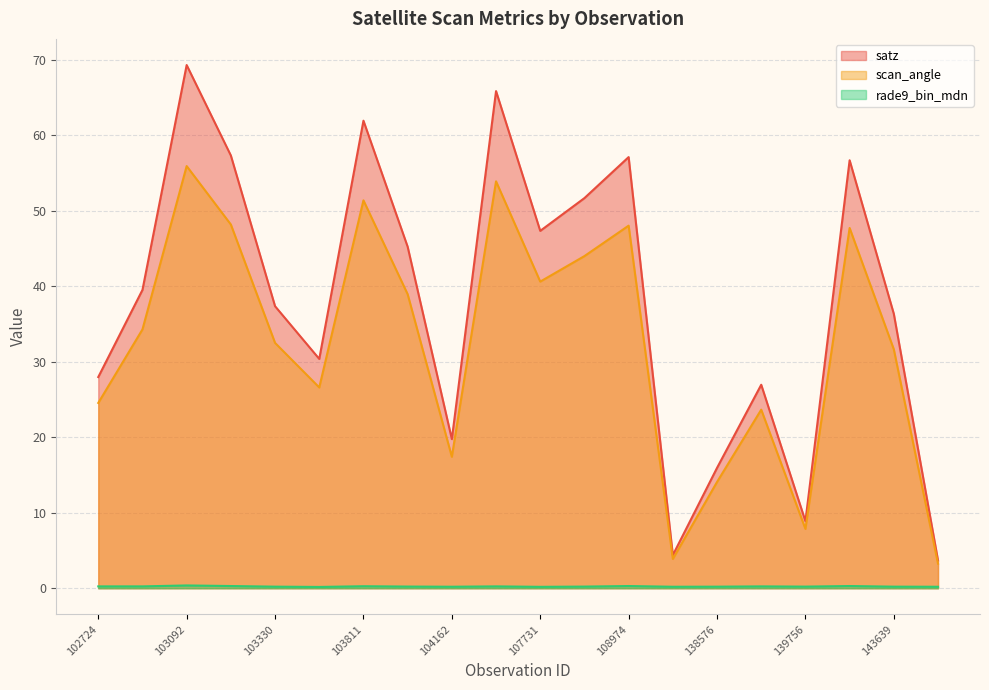

Between 139756 and 103330, which is larger?

103330